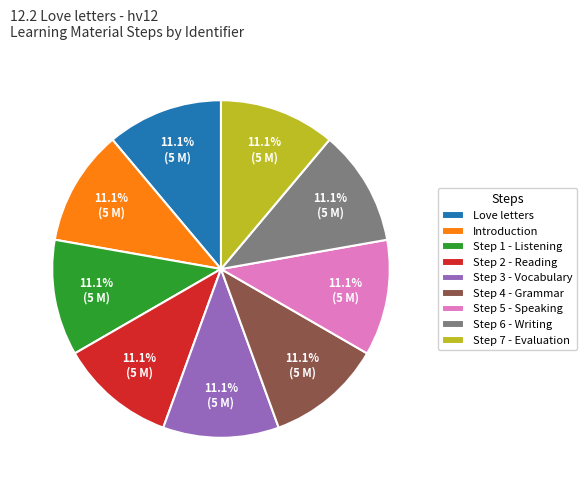

The Love letters slice represents 21% of the pie. True or false?

False